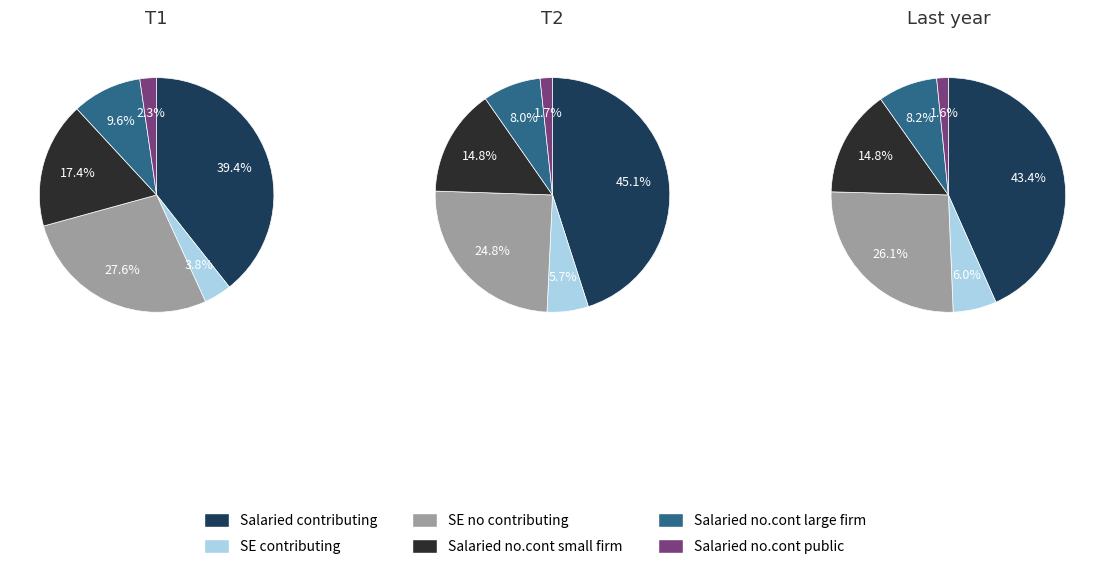

Is 2 the majority of the pie?

No